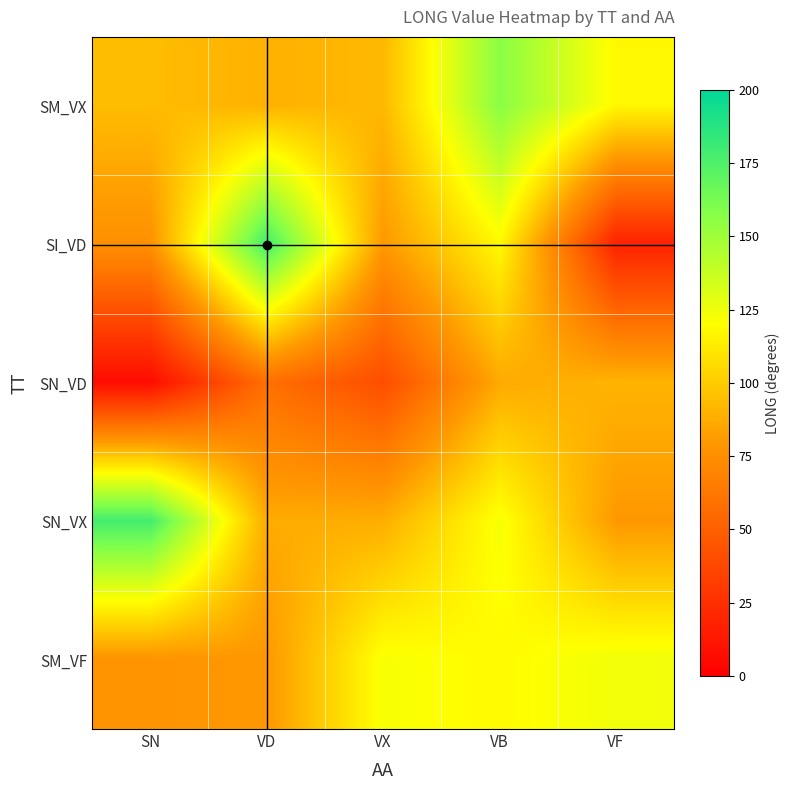

List the series in order of their peak value, lowest first.

SN_VD, SM_VF, SM_VX, SN_VX, SI_VD